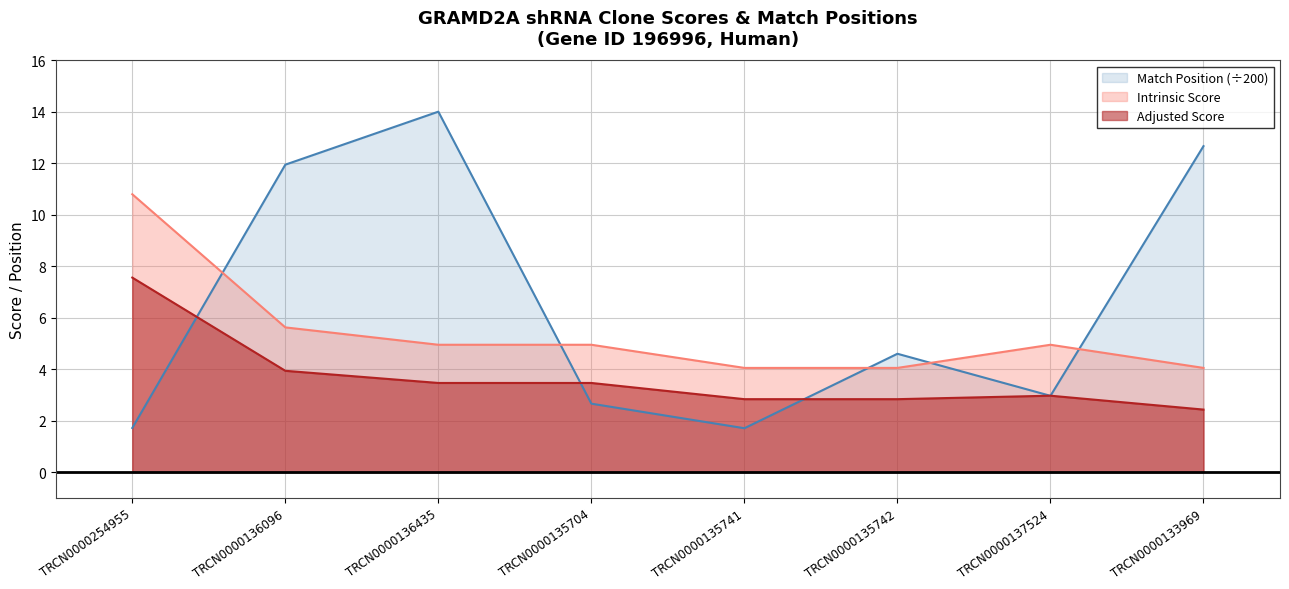

Reading right to left, extract all data points from this chart.

Match Position: TRCN0000133969=12.7	TRCN0000137524=3.0	TRCN0000135742=4.6	TRCN0000135741=1.7	TRCN0000135704=2.7	TRCN0000136435=14.0	TRCN0000136096=11.9	TRCN0000254955=1.7
Adjusted Score: TRCN0000133969=2.4	TRCN0000137524=3.0	TRCN0000135742=2.8	TRCN0000135741=2.8	TRCN0000135704=3.5	TRCN0000136435=3.5	TRCN0000136096=3.9	TRCN0000254955=7.6
Intrinsic Score: TRCN0000133969=4.0	TRCN0000137524=5.0	TRCN0000135742=4.0	TRCN0000135741=4.0	TRCN0000135704=5.0	TRCN0000136435=5.0	TRCN0000136096=5.6	TRCN0000254955=10.8